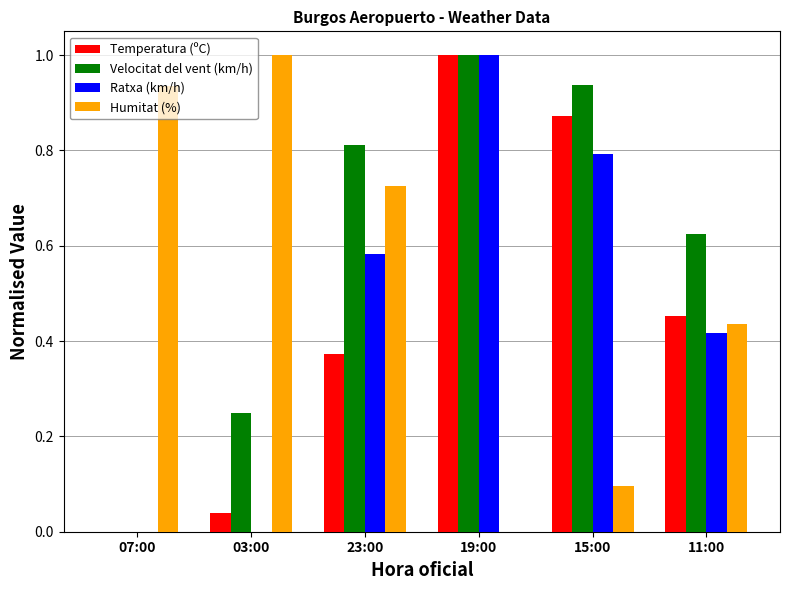

Which category has the highest value in the Velocitat del vent (km/h) series?

19:00